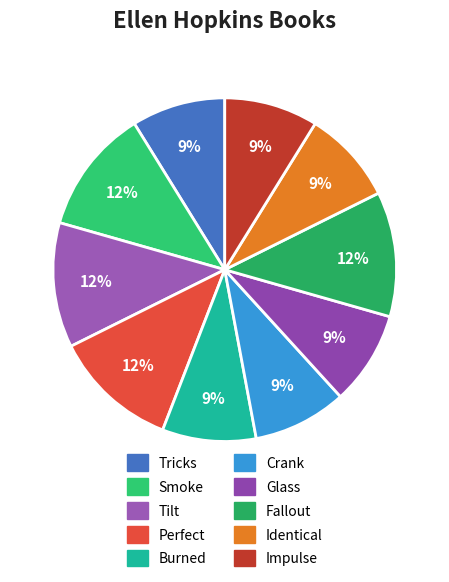

Count the number of slices in the pie.

10